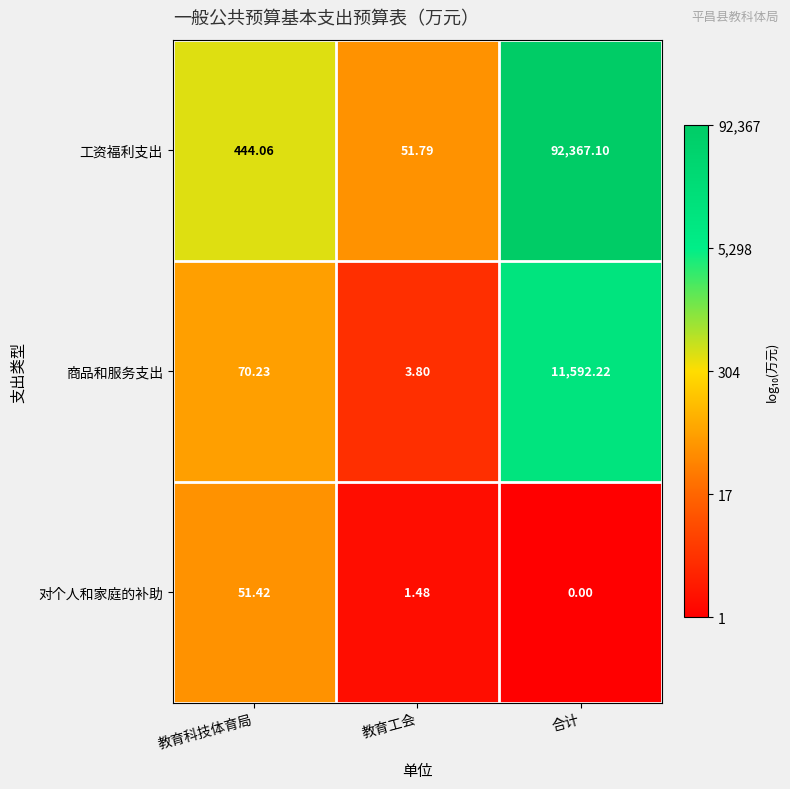

At which category is the sum across all series the highest?

合计